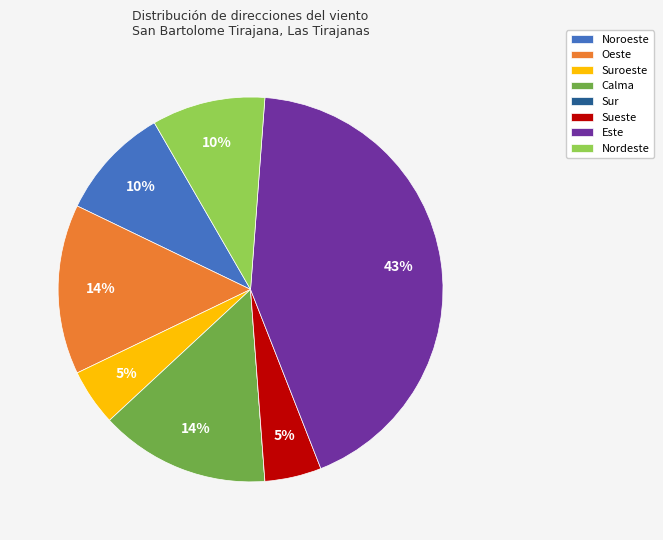

True or false: Oeste accounts for 14% of the total.

True